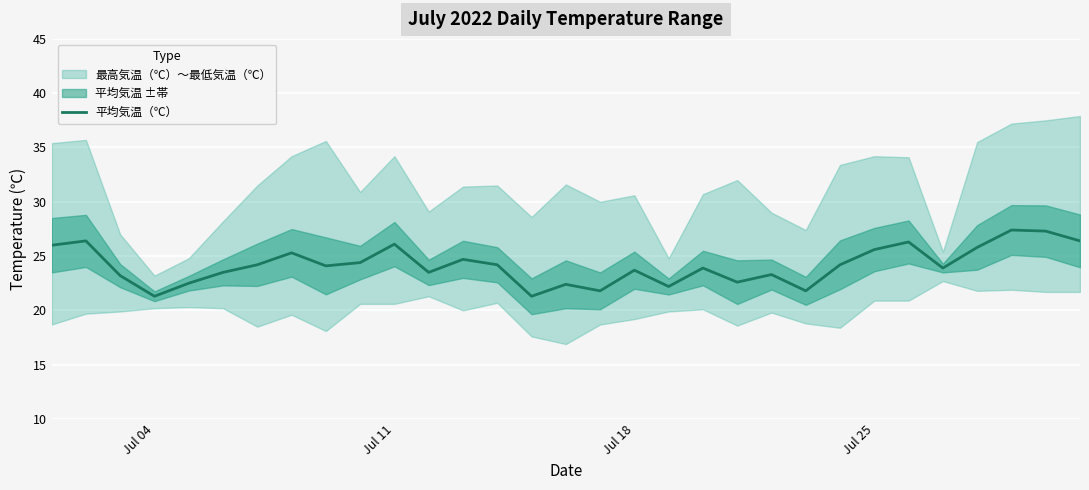

How many points are higher than both their immediate neighbors (excluding endpoints)?

10